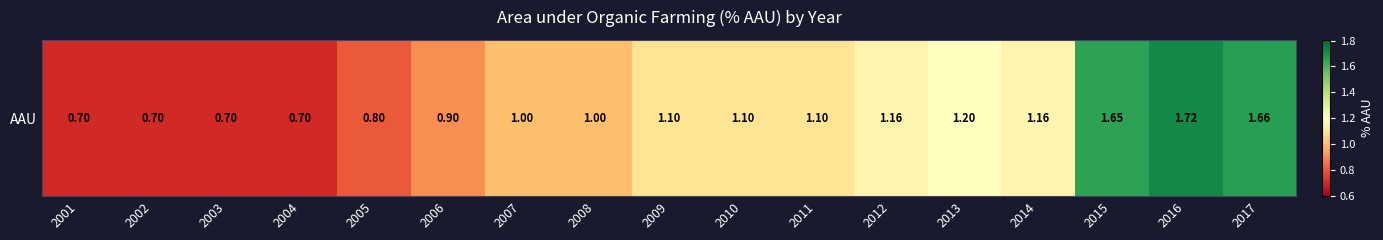

Is it true that the value at 2005 is 1.4?

False